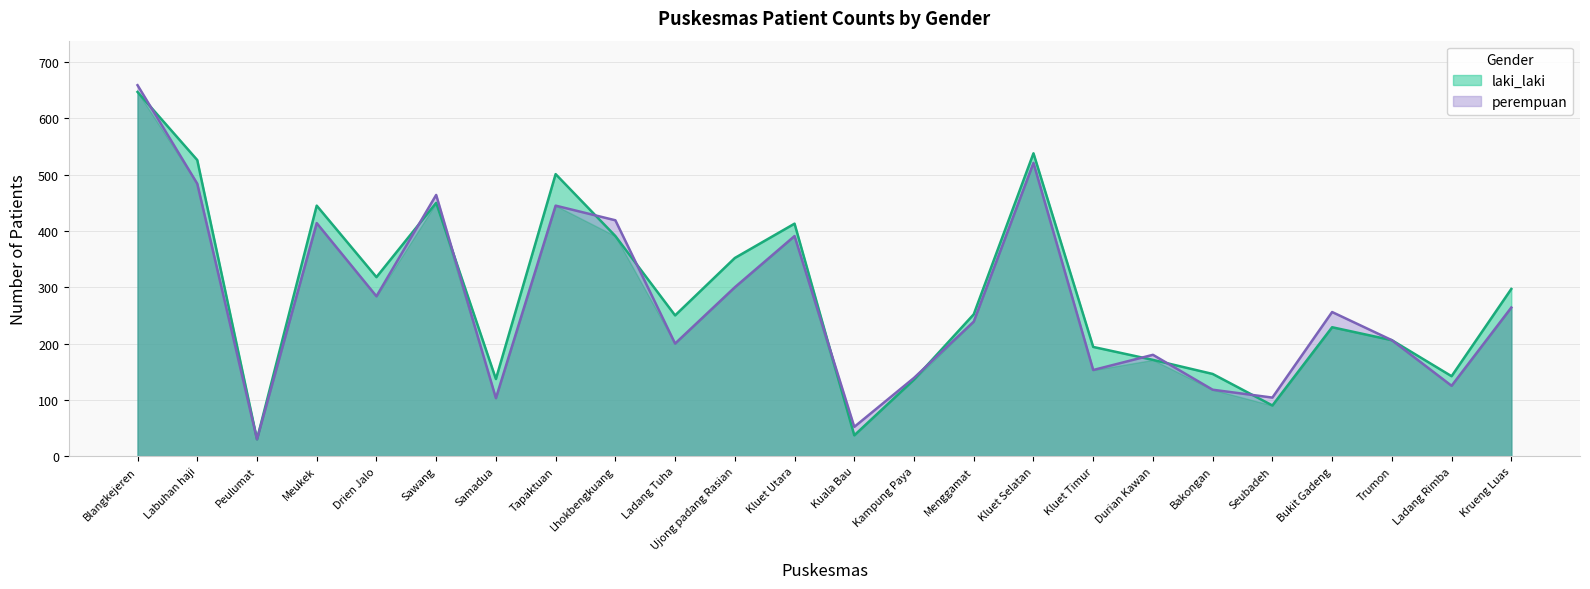

How many interior local peaks does the laki_laki series have?

6